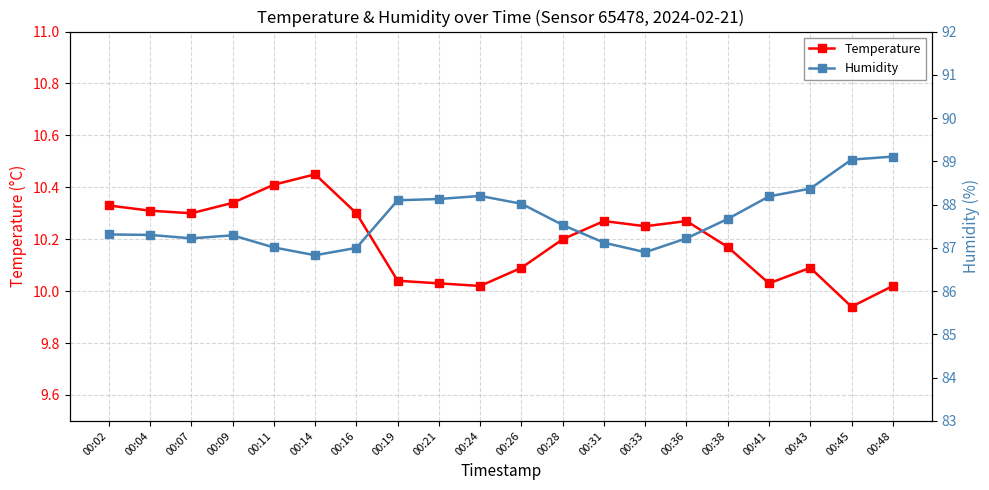

List the labels in order of Temperature value, largest first.

00:14, 00:11, 00:09, 00:02, 00:04, 00:07, 00:16, 00:31, 00:36, 00:33, 00:28, 00:38, 00:26, 00:43, 00:19, 00:21, 00:41, 00:24, 00:48, 00:45